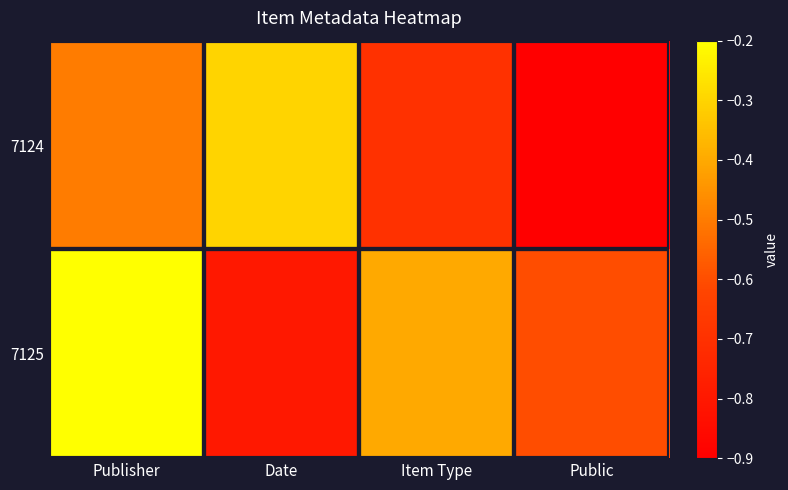

List the labels in order of 7124 value, largest first.

Date, Publisher, Item Type, Public